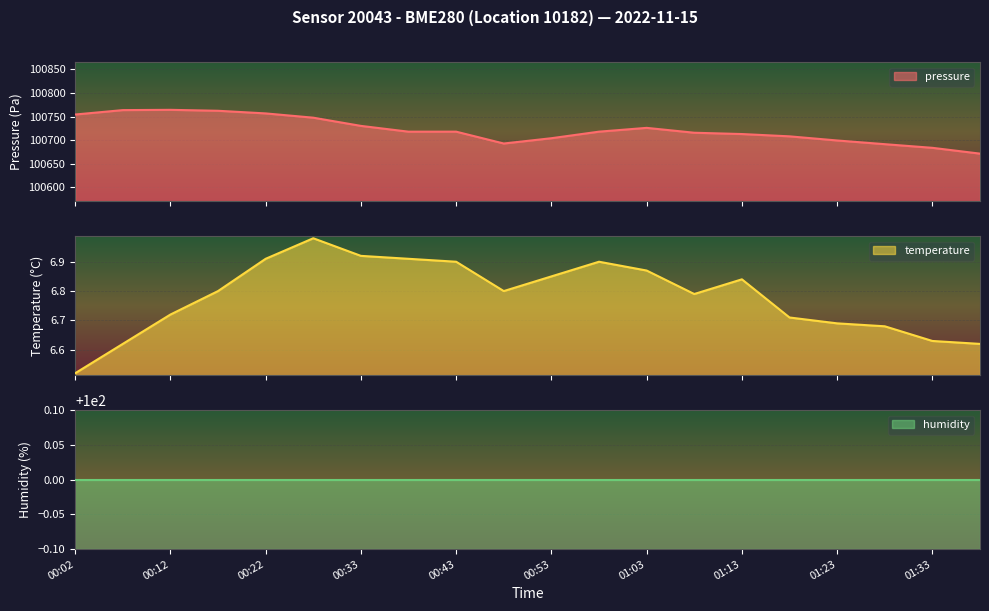

The value of pressure at 01:23 is 60107.7. True or false?

False